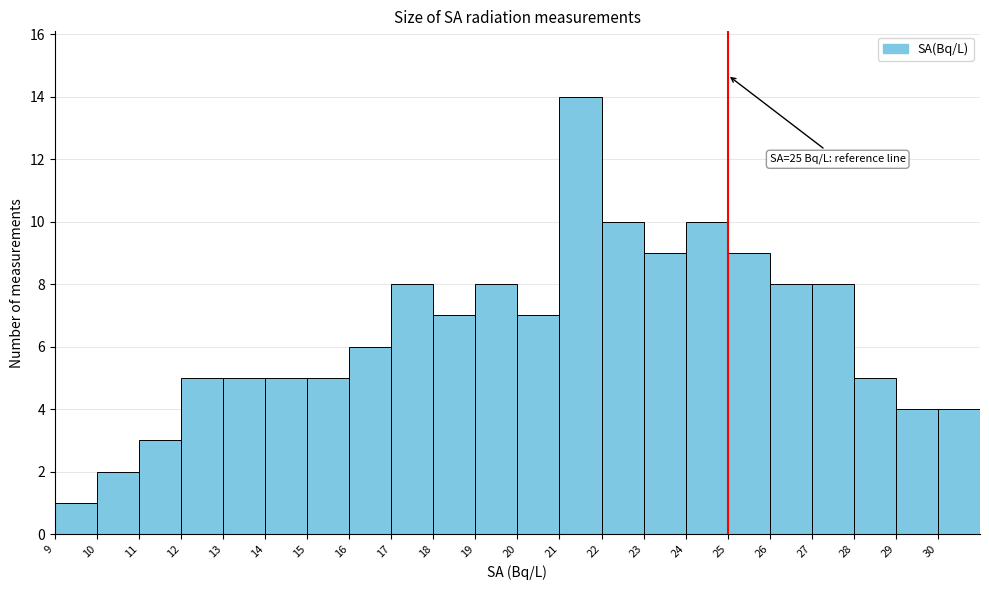

Which range on the x-axis has the tallest bar?

21 to 22